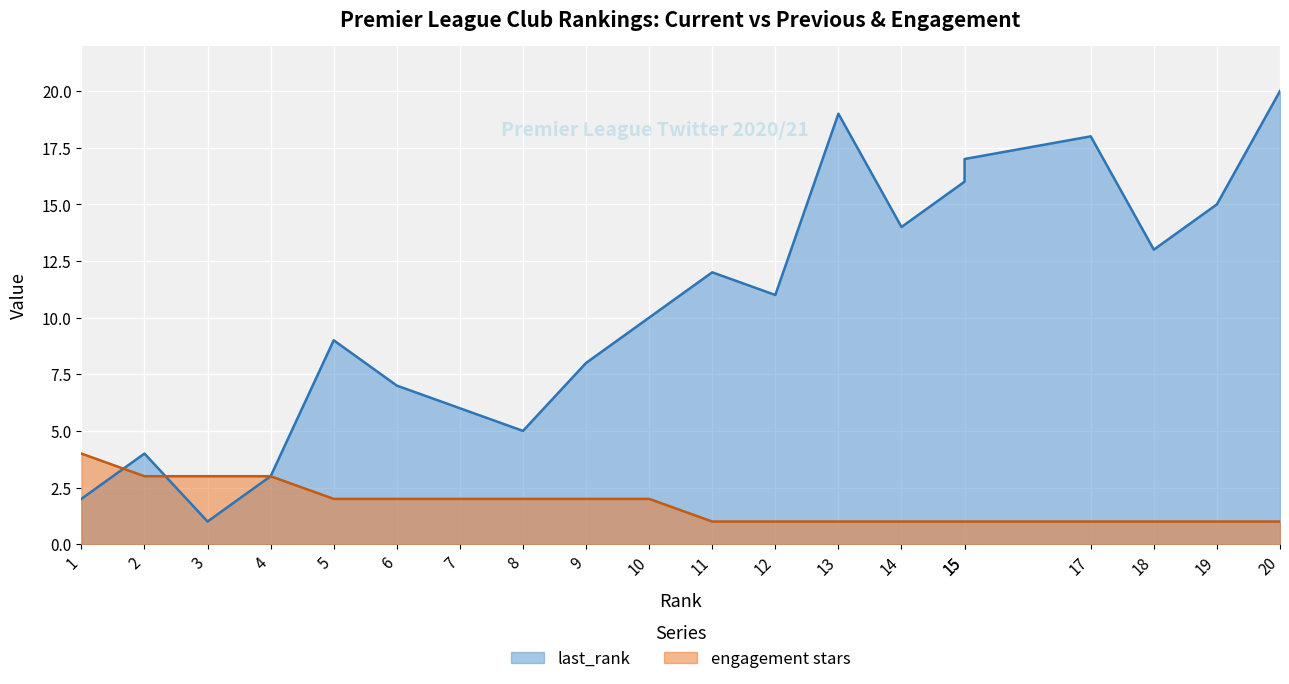

Which series has the largest total across all categories?

last_rank